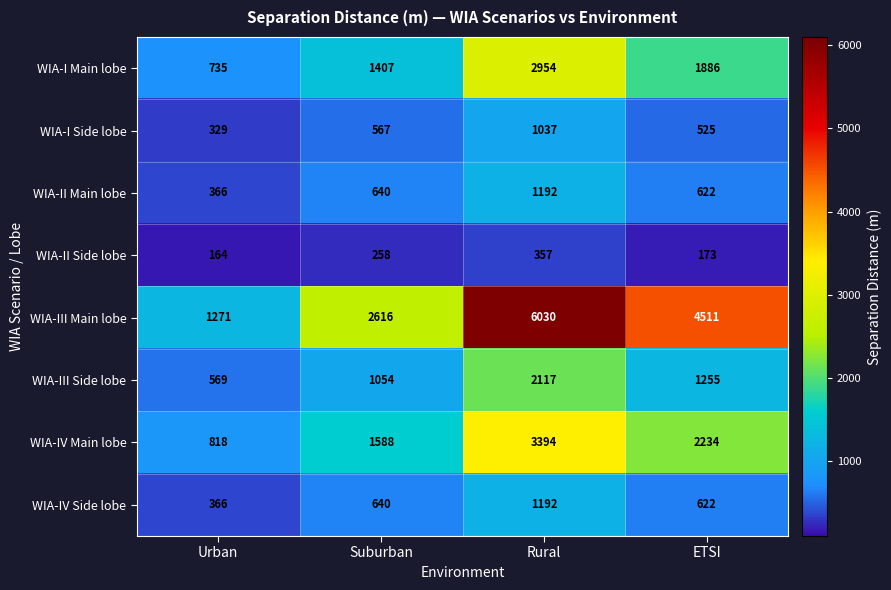

Rank the categories by WIA-III Main lobe value from lowest to highest.

Urban, Suburban, ETSI, Rural